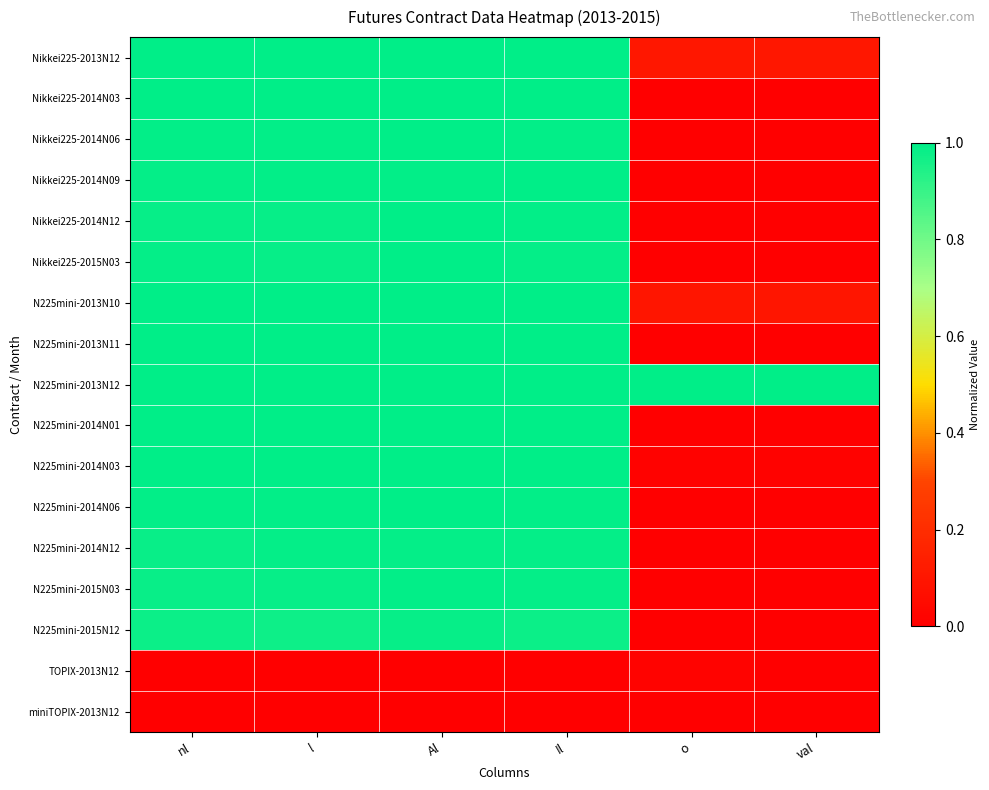

Count the number of data series in this chart.

17